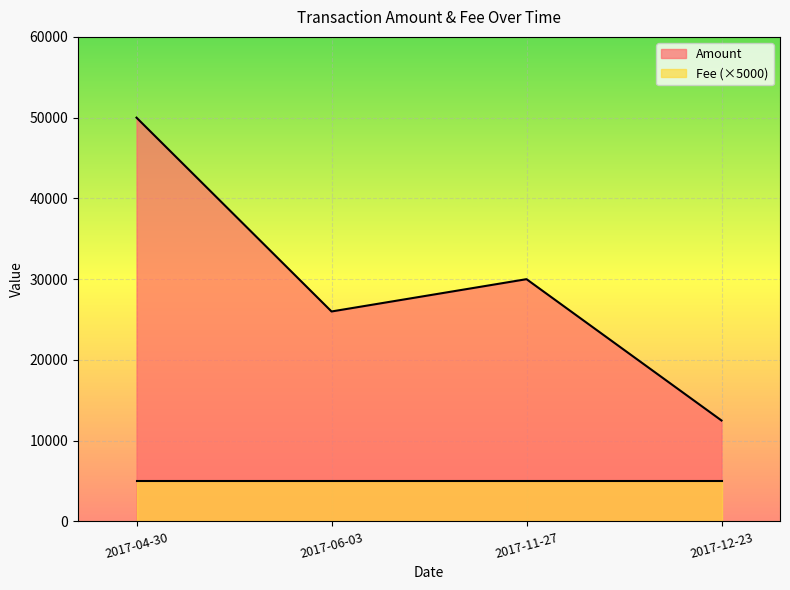

What is the sum of the values at 2017-11-27 and 2017-04-30?

79998